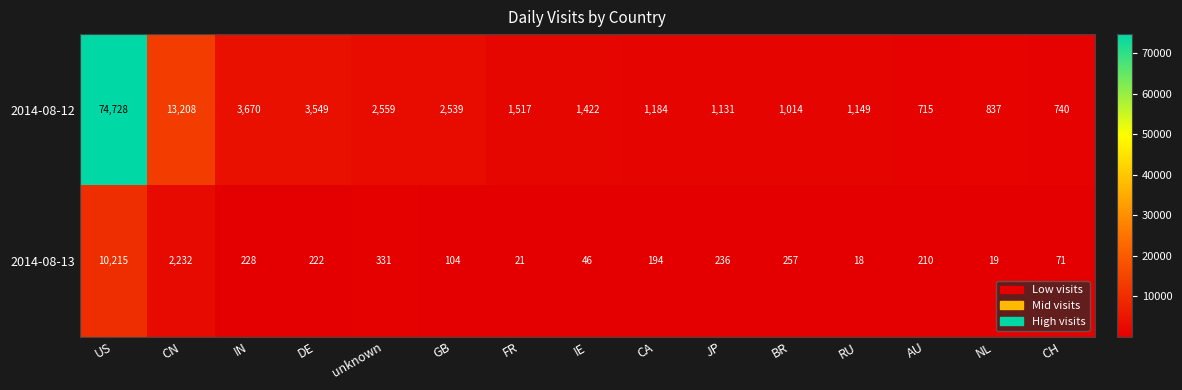

At which category is the sum across all series the highest?

US